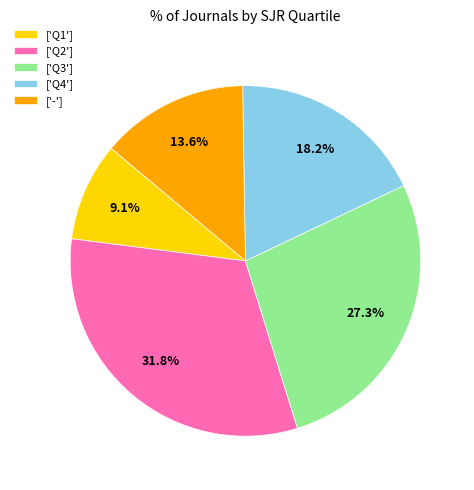

What percentage is NOT represented by ['Q1']?

90.9%